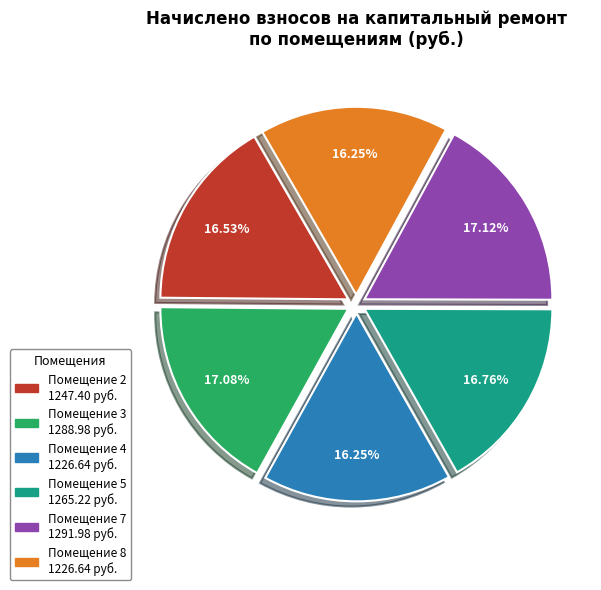

Does any single category account for the majority?

No